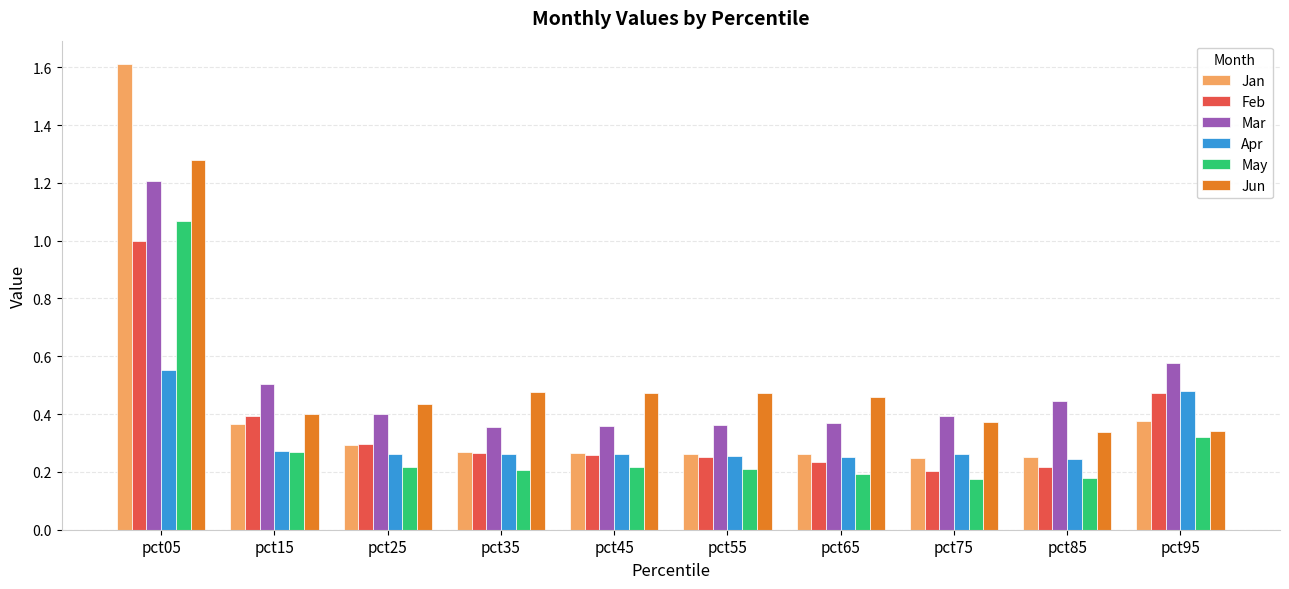

Rank the series by their maximum value, from lowest to highest.

Apr, Feb, May, Mar, Jun, Jan